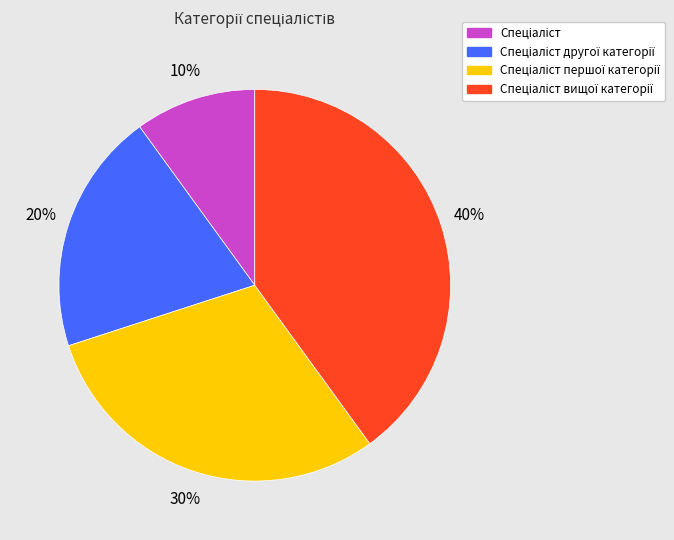

To the nearest percent, what is the difference between the largest and smallest slice percentages?

30%